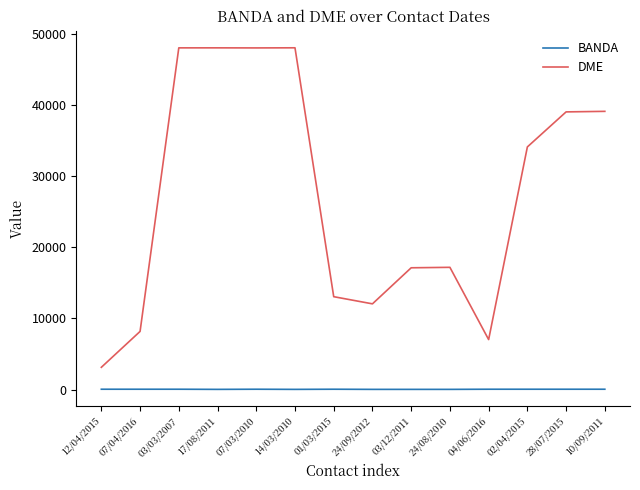

Rank the series by their average value, from lowest to highest.

BANDA, DME